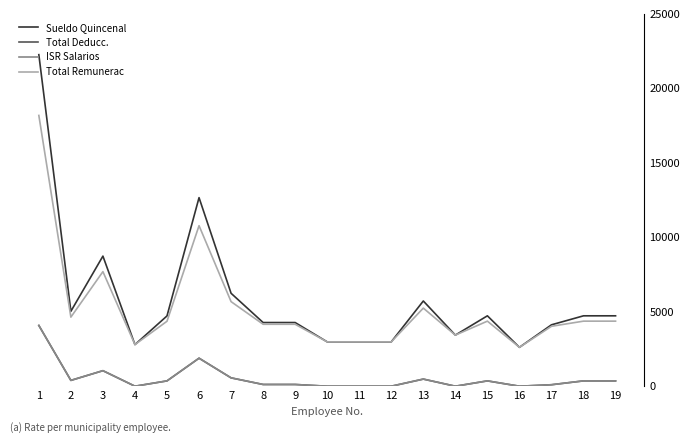

In Total Remunerac, how many points are lower than both neighbors (excluding endpoints)?

4